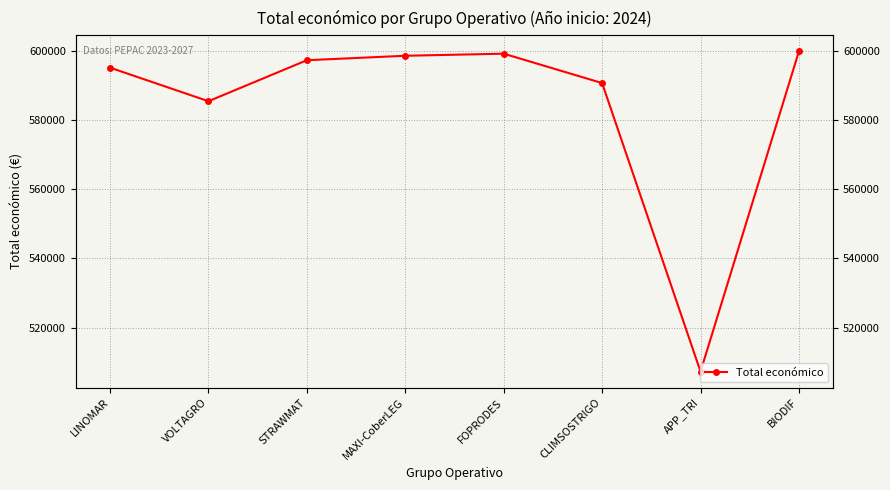

What is the difference between the values at LINOMAR and MAXI-CoberLEG?

3436